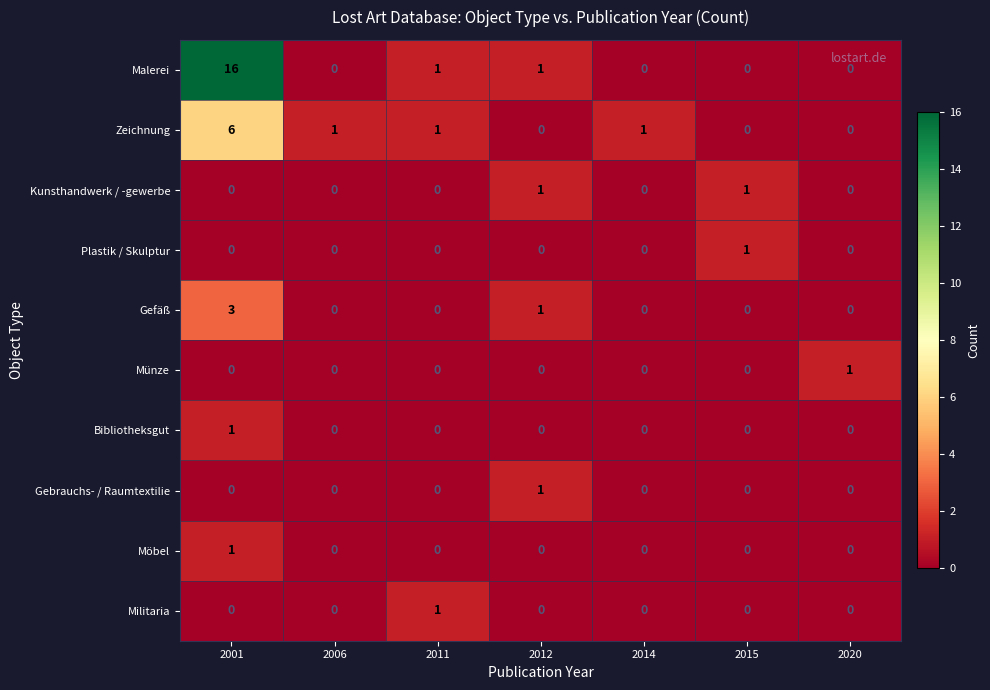

What is the sum of all Gefäß values?

4